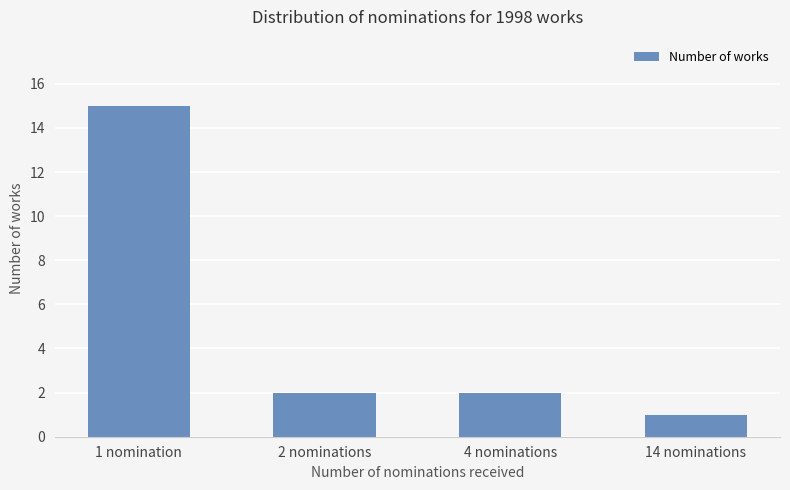

Reading left to right, extract all data points from this chart.

1 nomination=15	2 nominations=2	4 nominations=2	14 nominations=1